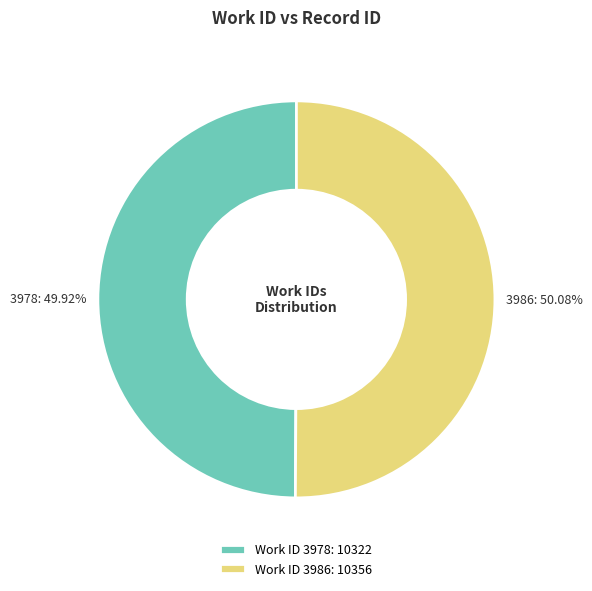

Is the sum of 3978 and 3986 greater than half?

Yes